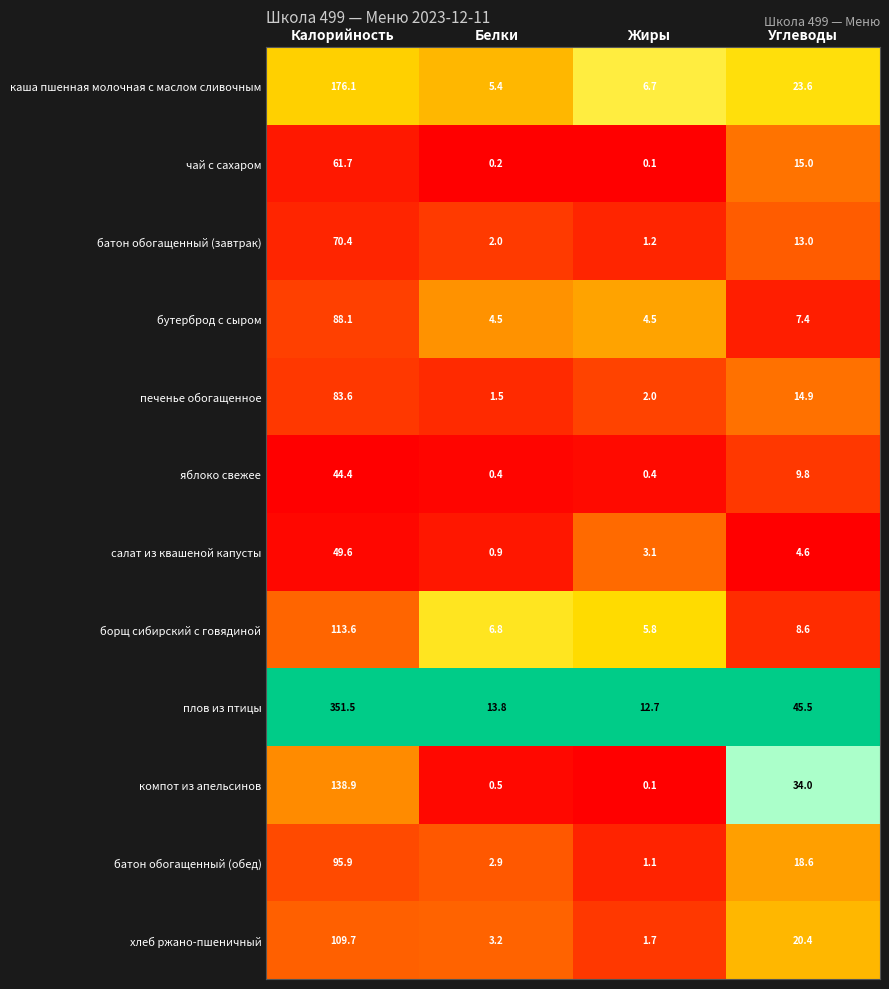

Which series has the largest total across all categories?

плов из птицы